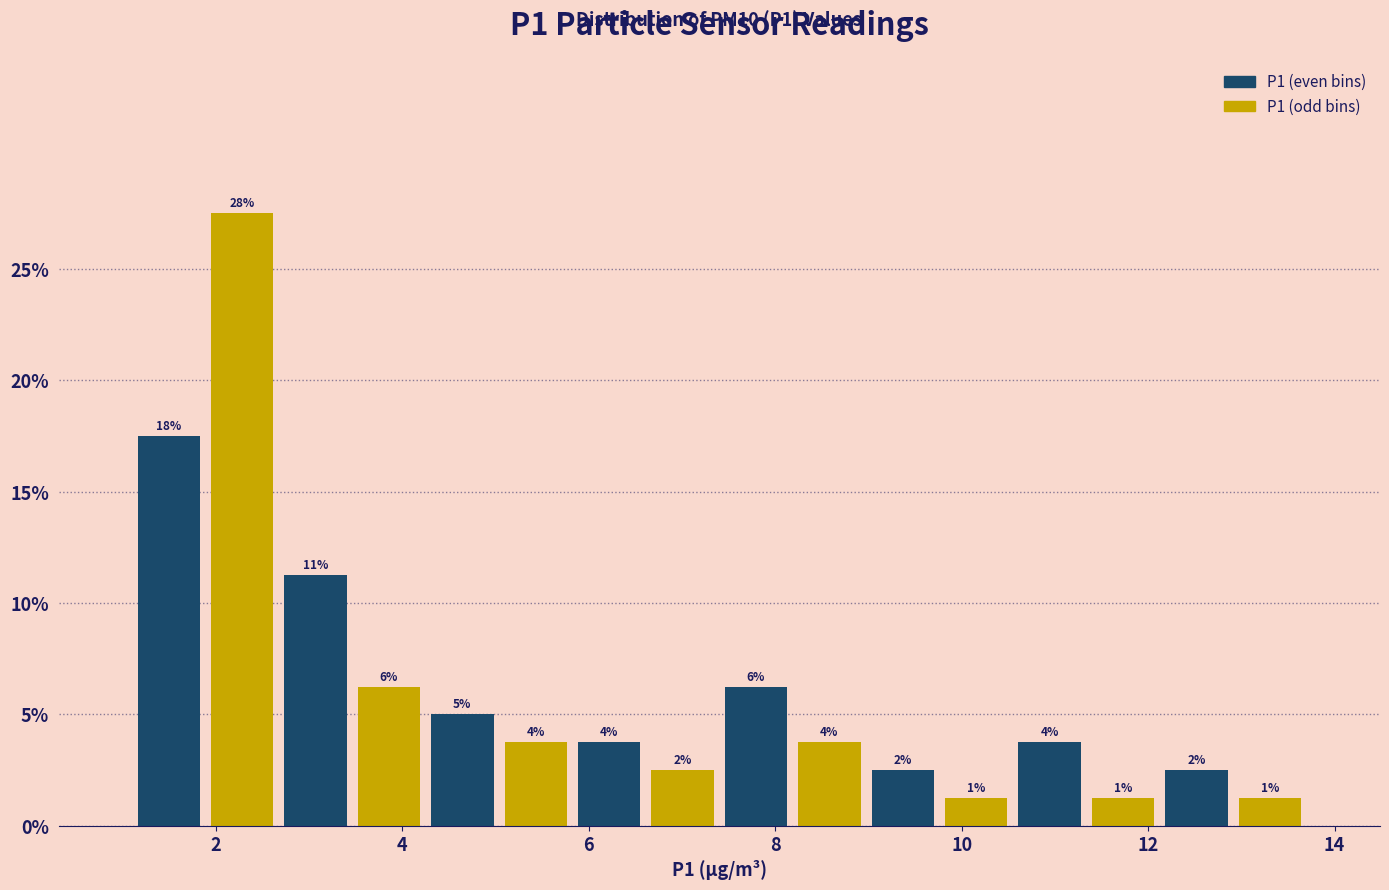

Around what value on the x-axis is the tallest bar? Give the approximate position of its centre, as read against the axis.

2.2